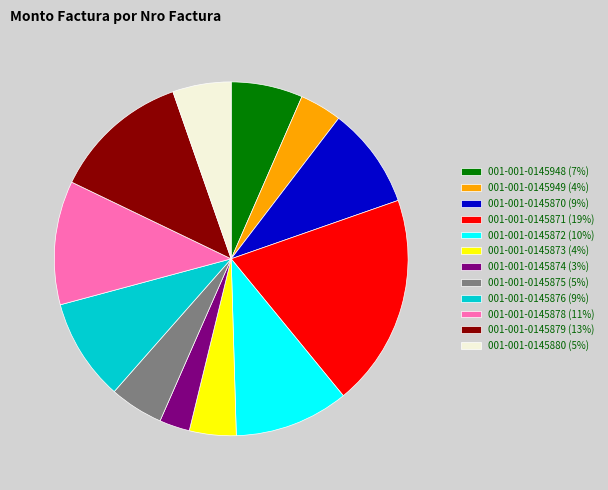

What is the ratio of the value at 001-001-0145948 to the value at 001-001-0145872?

0.6